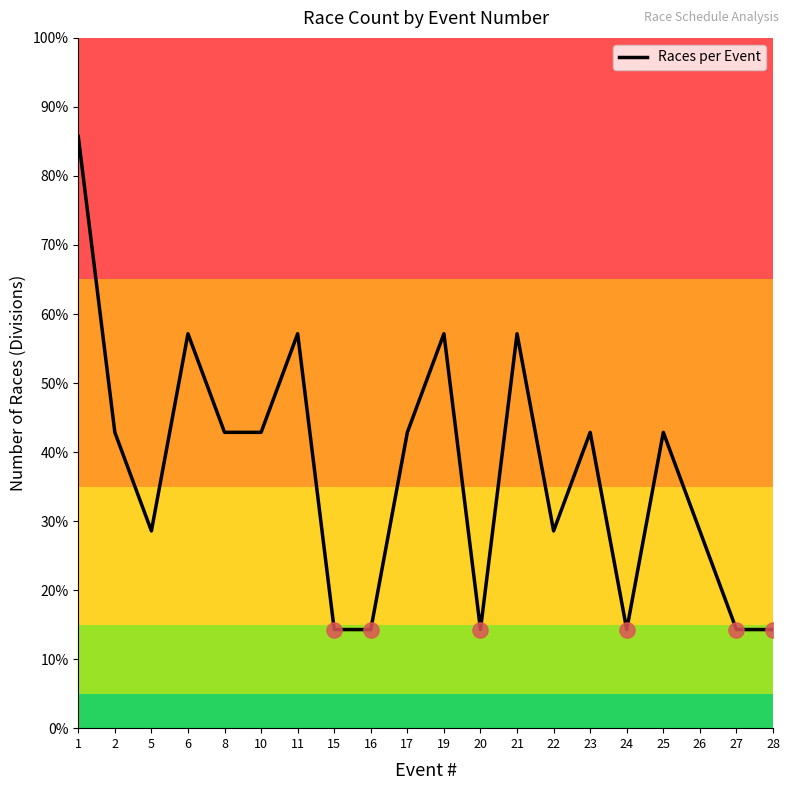

What is the change in value from 19 to 20?

-42.9